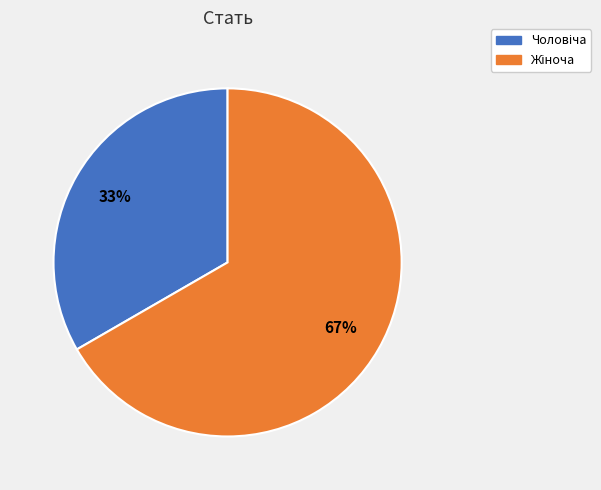

To the nearest percent, what is the average slice percentage?

50%